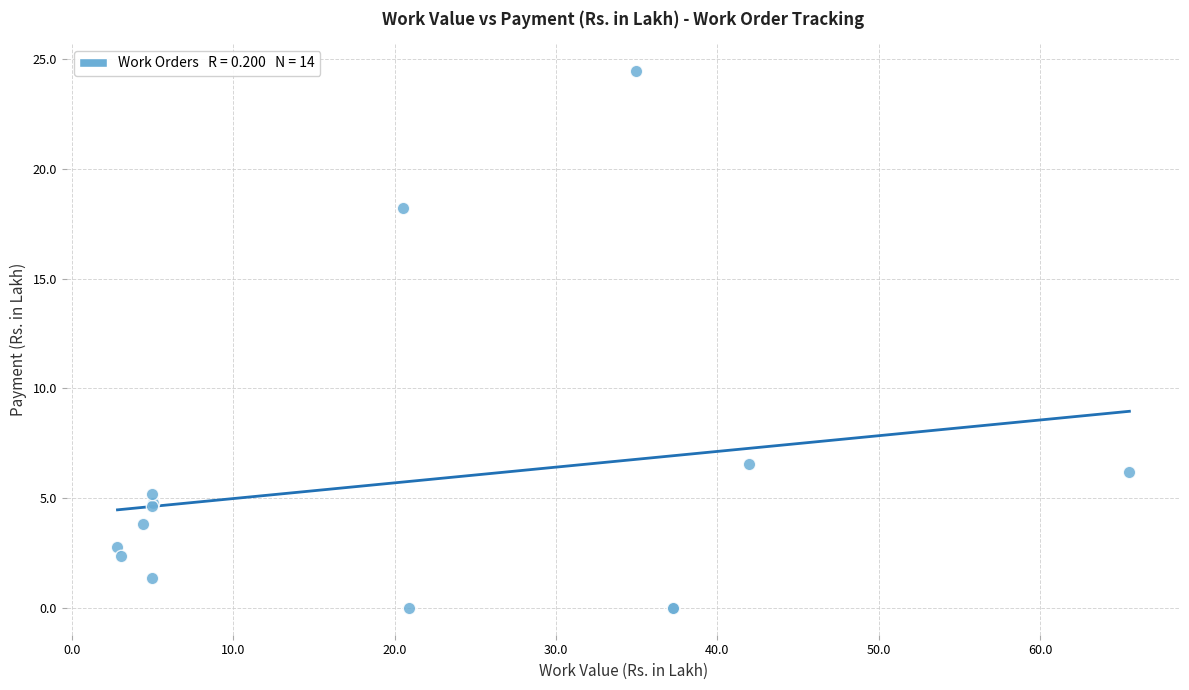

What Y value in the scatter plot is closest to 12?

6.6